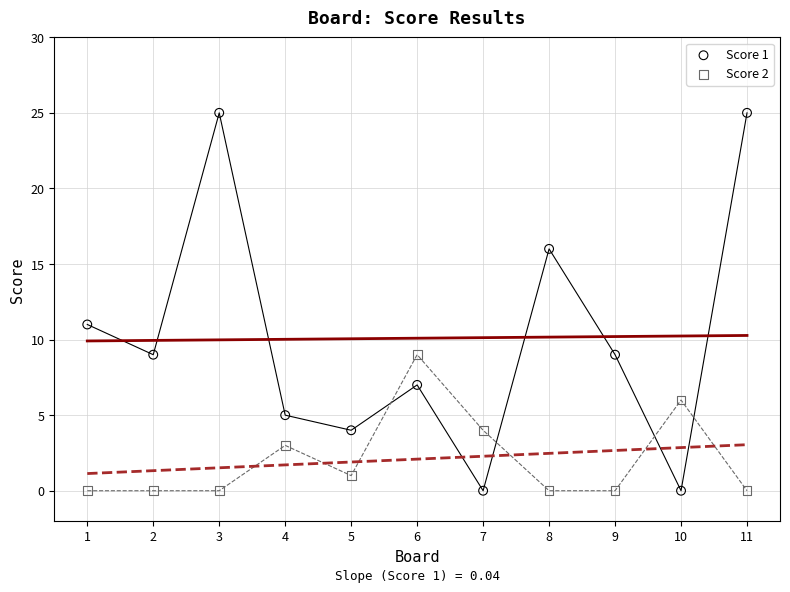

Across all data points, what is the range of X values (max minus min)?

10